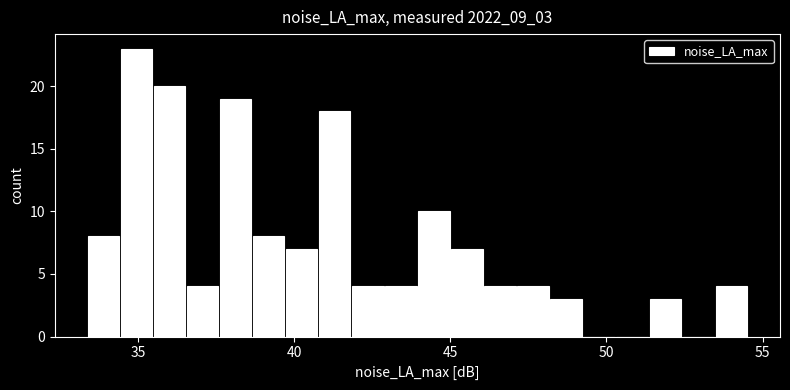

Around what value on the x-axis is the tallest bar? Give the approximate position of its centre, as read against the axis.

35.0